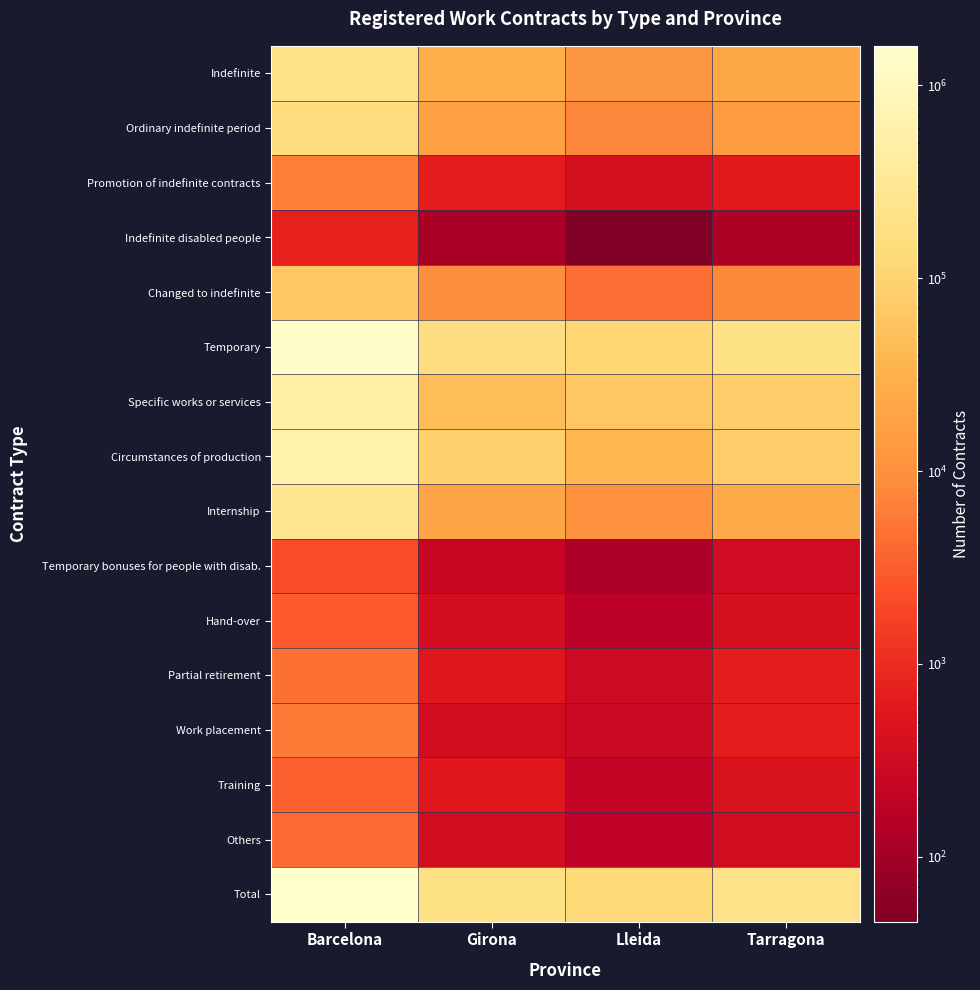

At which category is the sum across all series the highest?

Barcelona